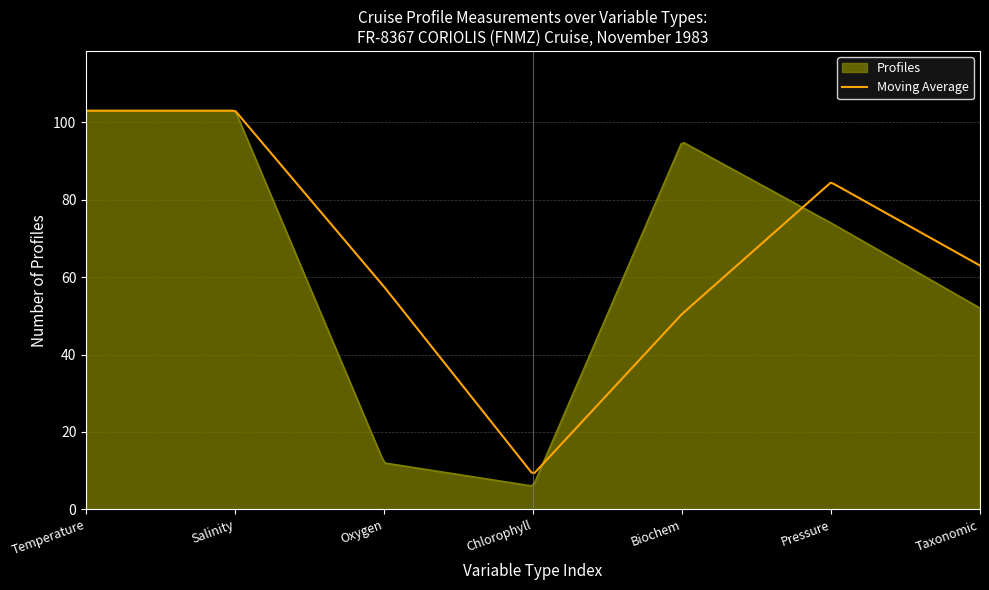

What is the minimum value for Moving Average?

9.4